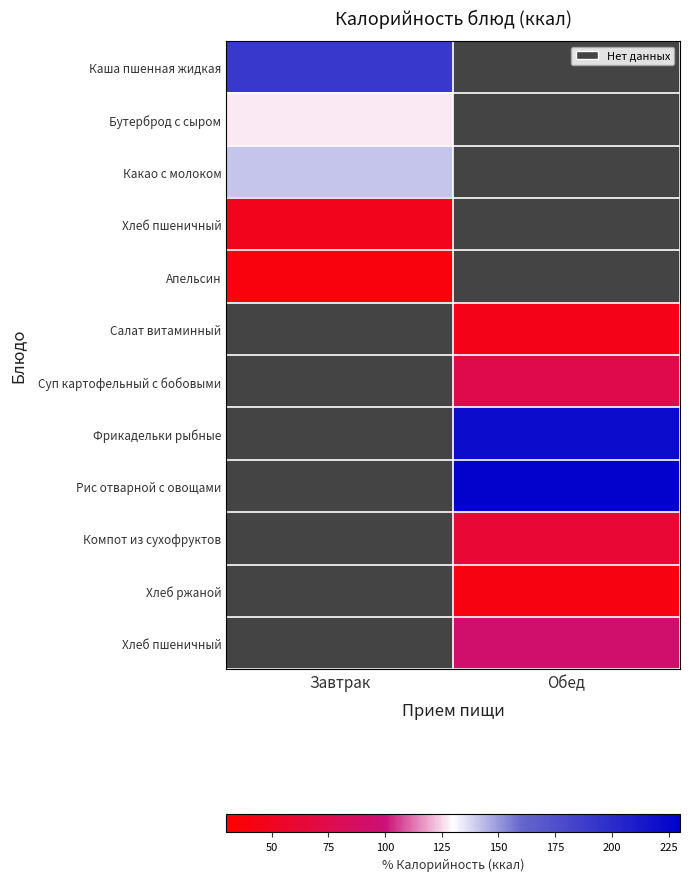

At how many categories does at least one series exceed 63?

2